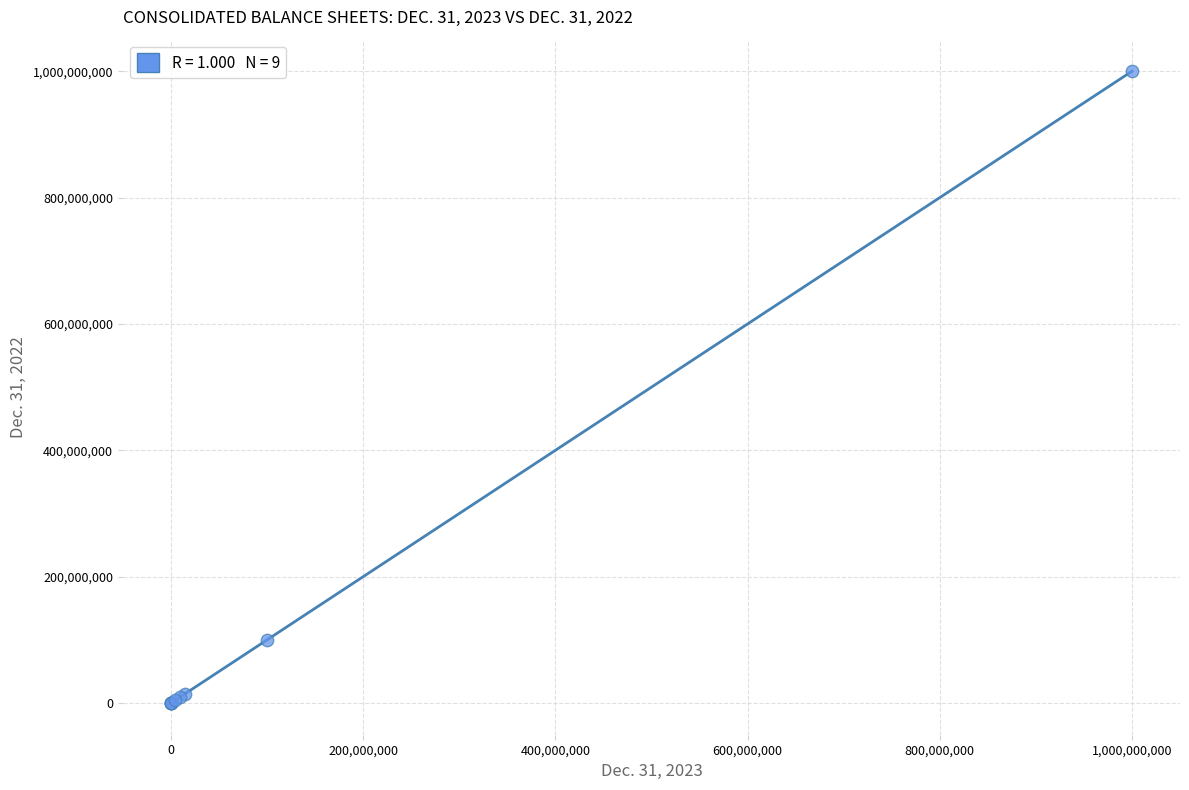

What Y value in the scatter plot is closest to 500000000?

100000000.0